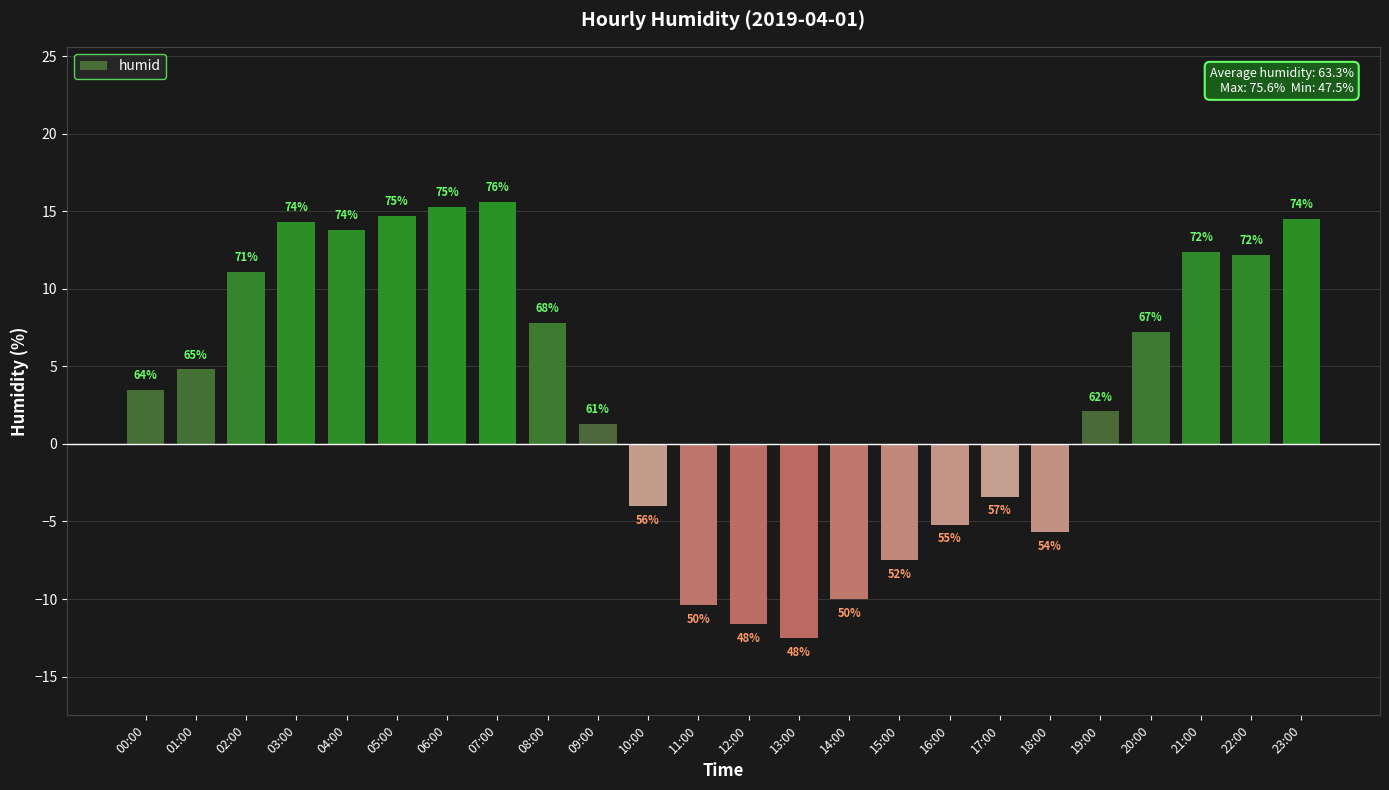

What is the change in value from 00:00 to 14:00?

-13.5